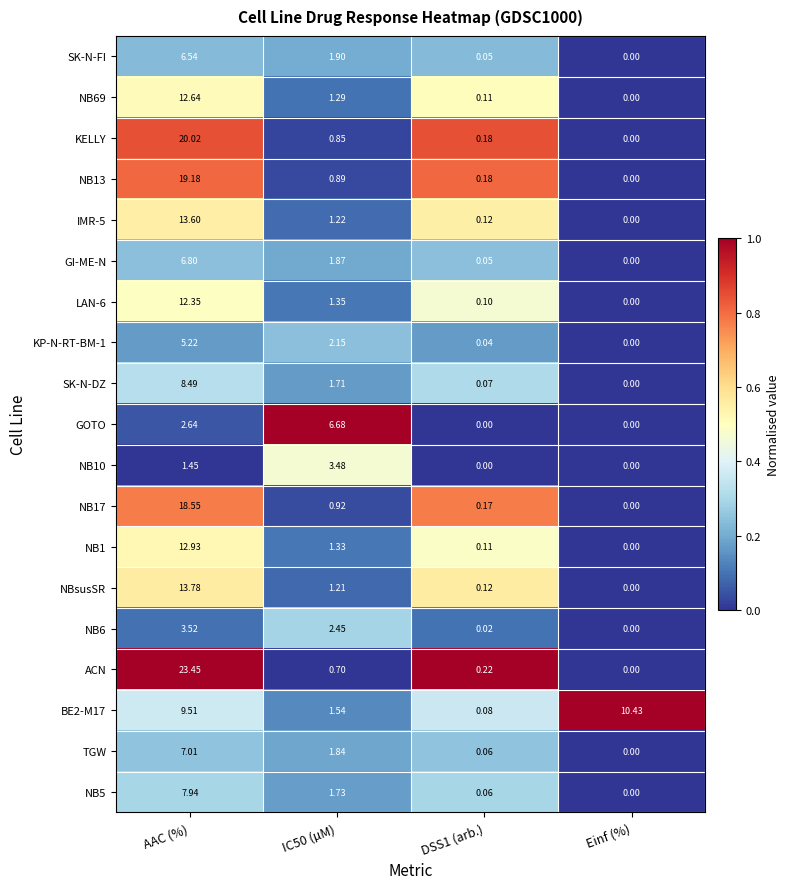

Between AAC (%) and IC50 (µM), which series saw the biggest shift?

ACN